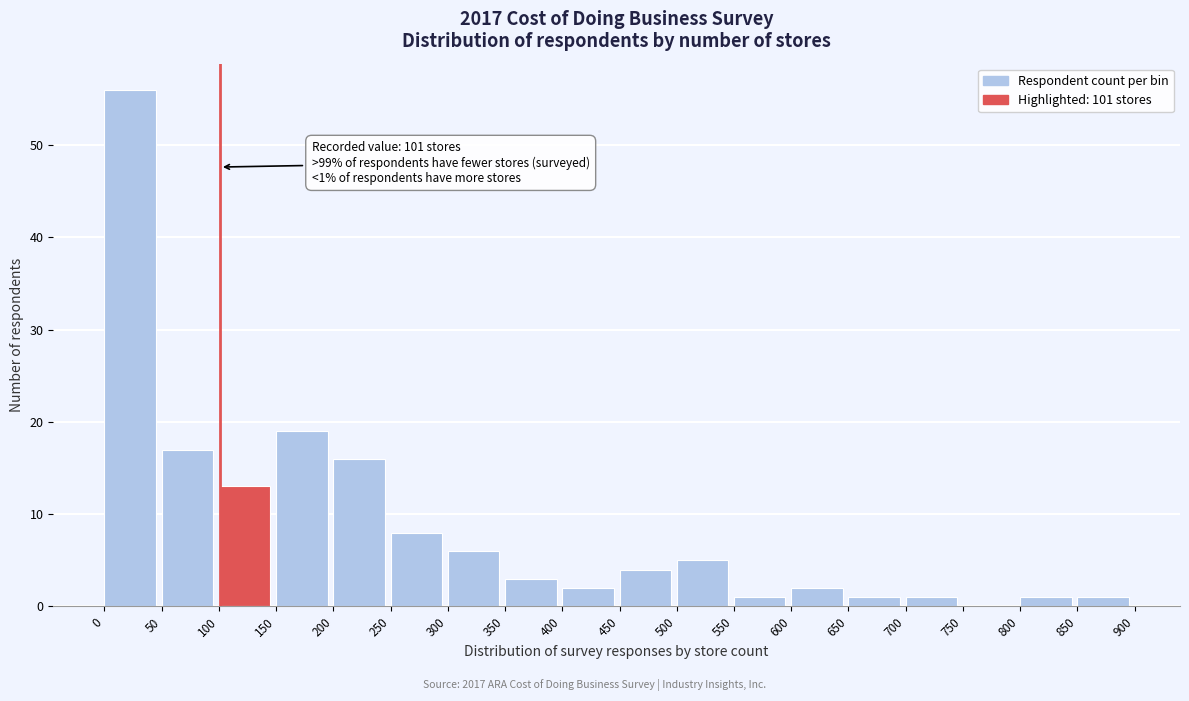

Over which range of the x-axis is the bar tallest?

0 to 50